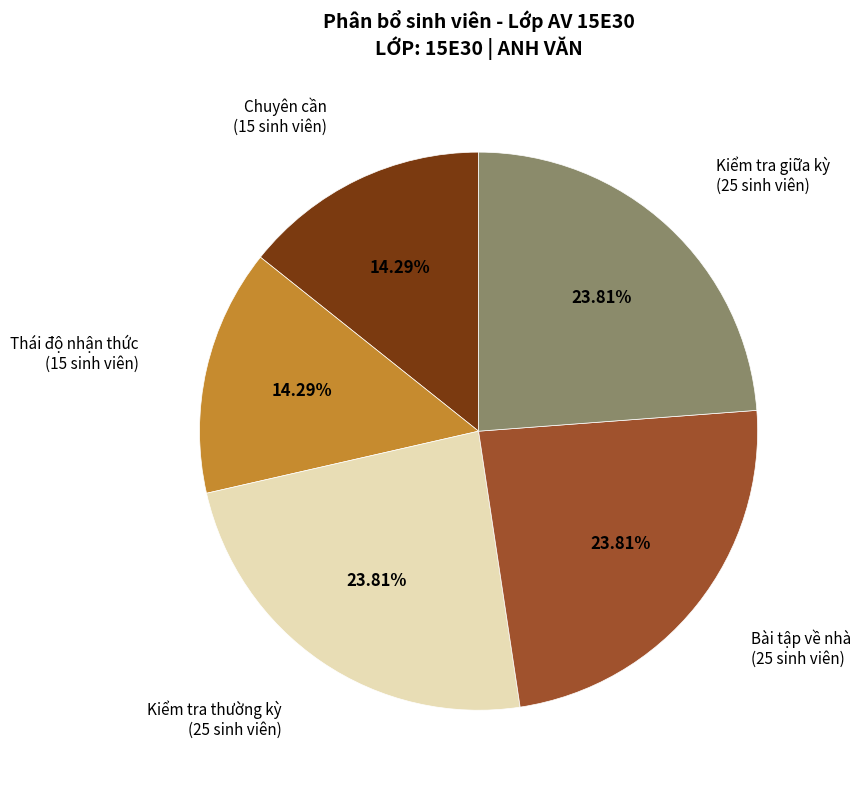

Is the sum of Chuyên cần and Thái độ nhận thức greater than half?

No